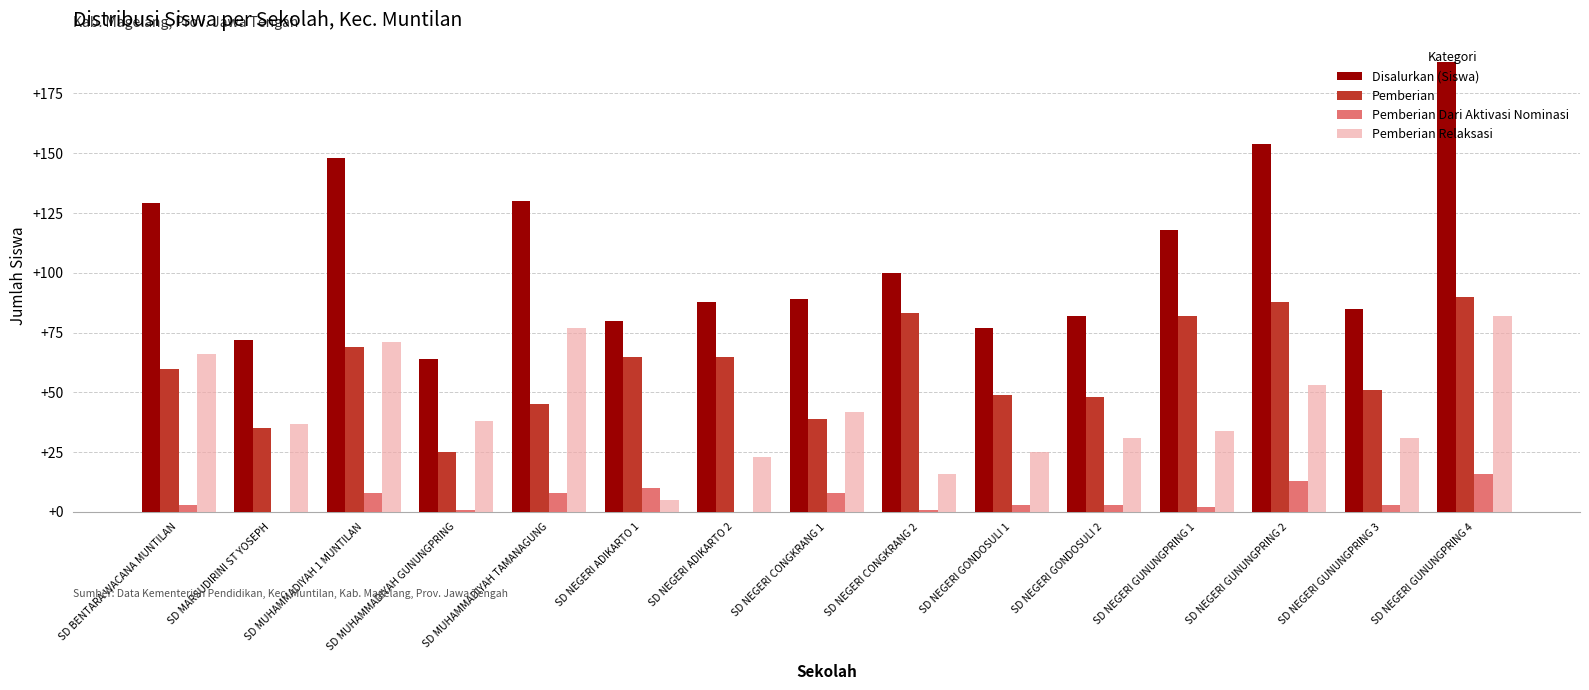

What is the total value across all series at SD NEGERI GUNUNGPRING 4?

376